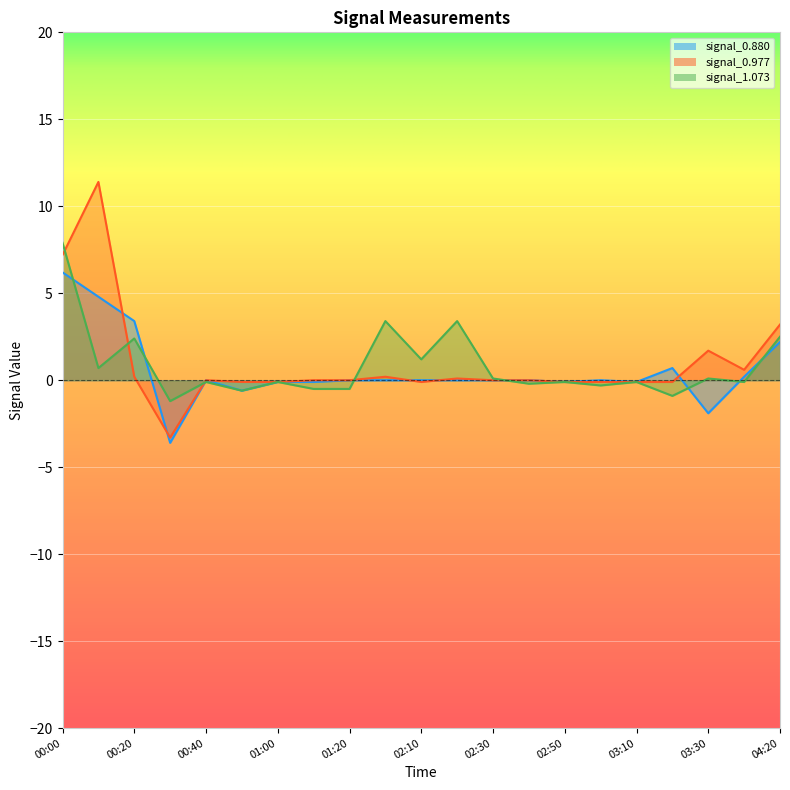

Which series has the largest range (max minus min)?

signal_0.977